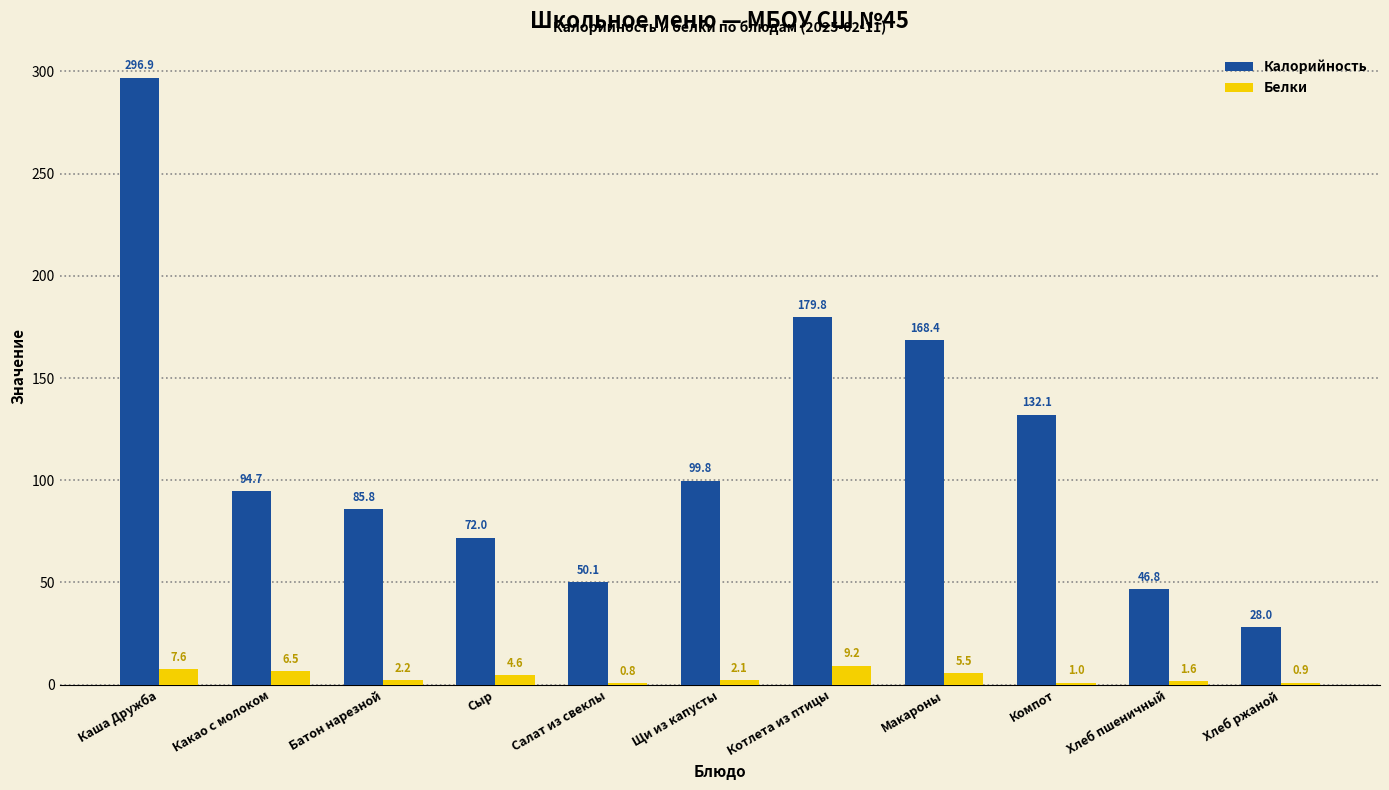

Which series has the largest total across all categories?

Калорийность